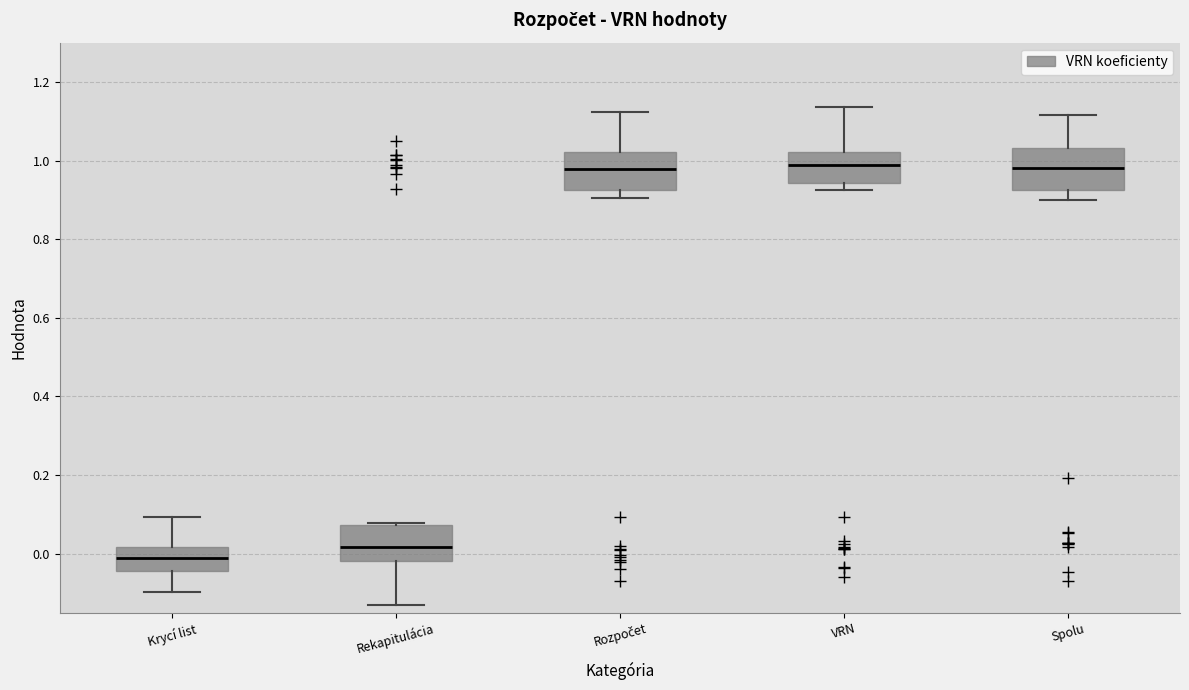

Reading left to right, read every box against the y-axis: the position of its median line, the range the box covers, and the ends of its whiskers. The values are not printed on the chart, so give them approximately, as read against the axis.

Krycí list: median -0.02, box -0.04 to 0.02, whiskers -0.10 to 0.10
Rekapitulácia: median 0.02, box -0.02 to 0.08, whiskers -0.14 to 0.08
Rozpočet: median 0.98, box 0.92 to 1.02, whiskers 0.90 to 1.12
VRN: median 0.98, box 0.94 to 1.02, whiskers 0.92 to 1.14
Spolu: median 0.98, box 0.92 to 1.04, whiskers 0.90 to 1.12